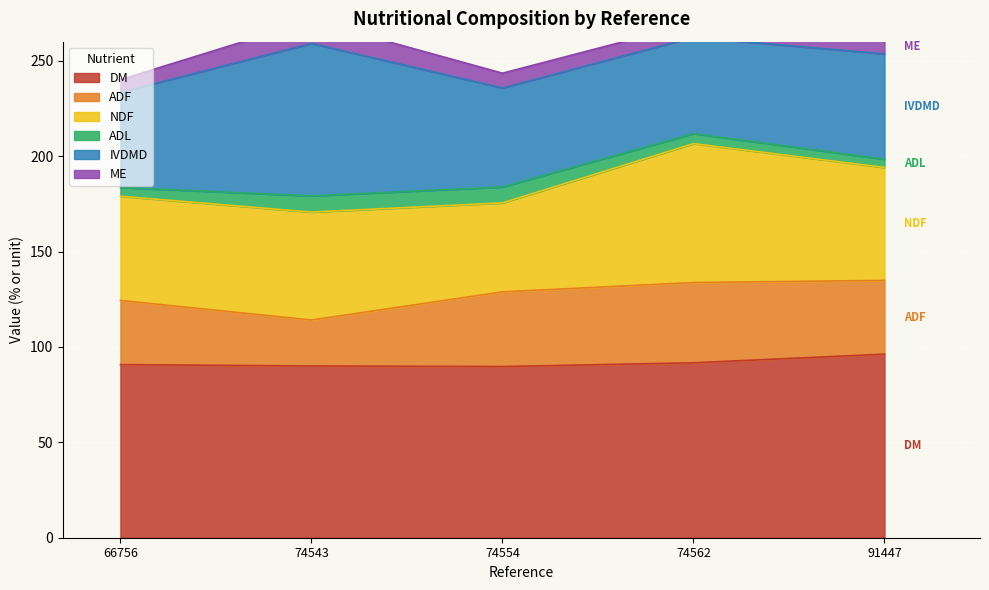

Count the number of data series in this chart.

6